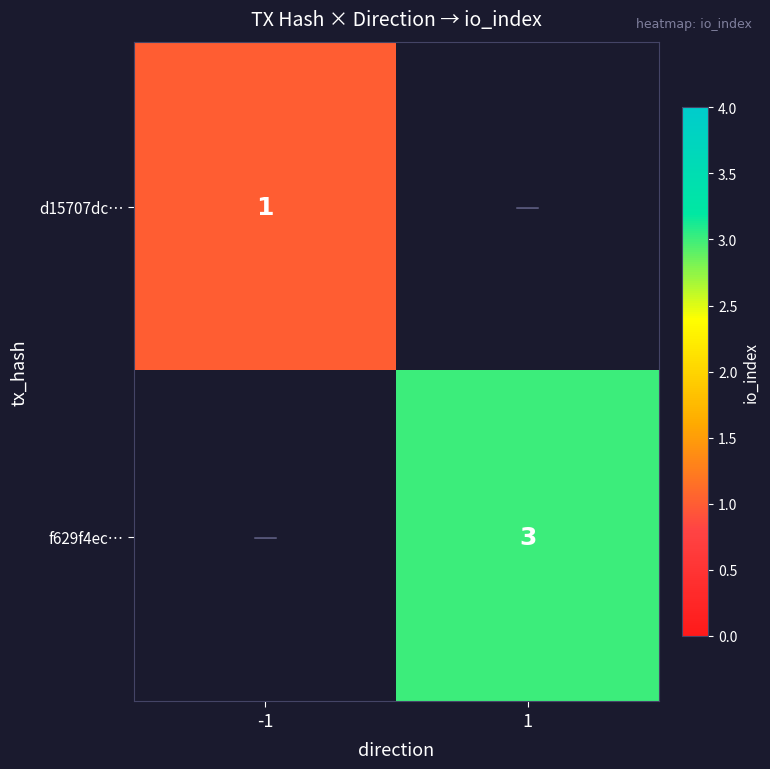

Is the value of f629f4ec… at 1 greater than the value of d15707dc… at -1?

Yes